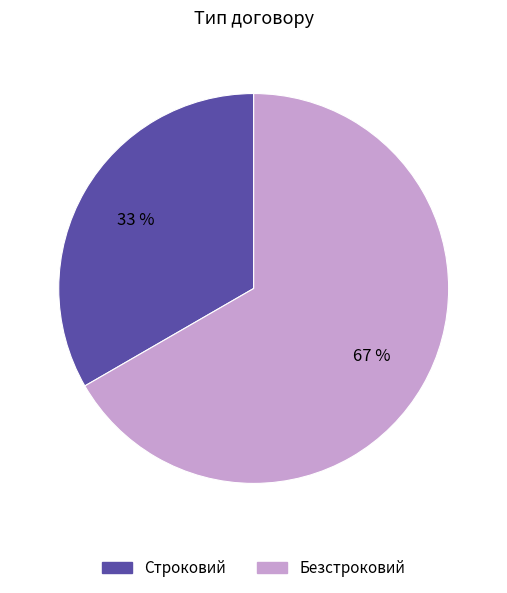

Do Безстроковий and Строковий together represent more than half of the pie?

Yes